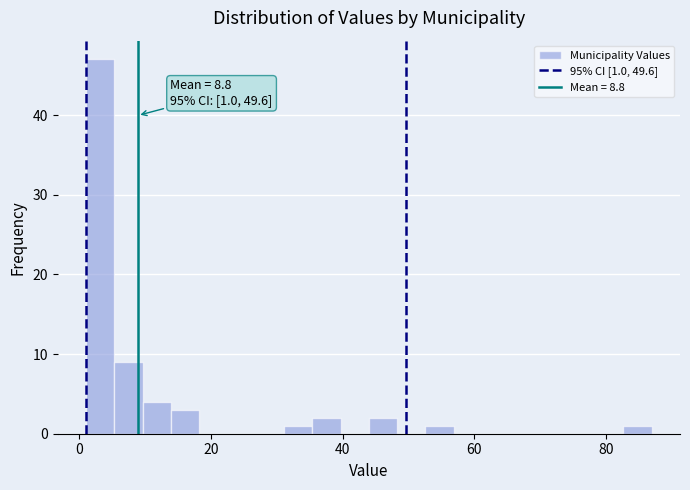

Read against the x-axis, roughly where is the centre of the tallest bar?

4